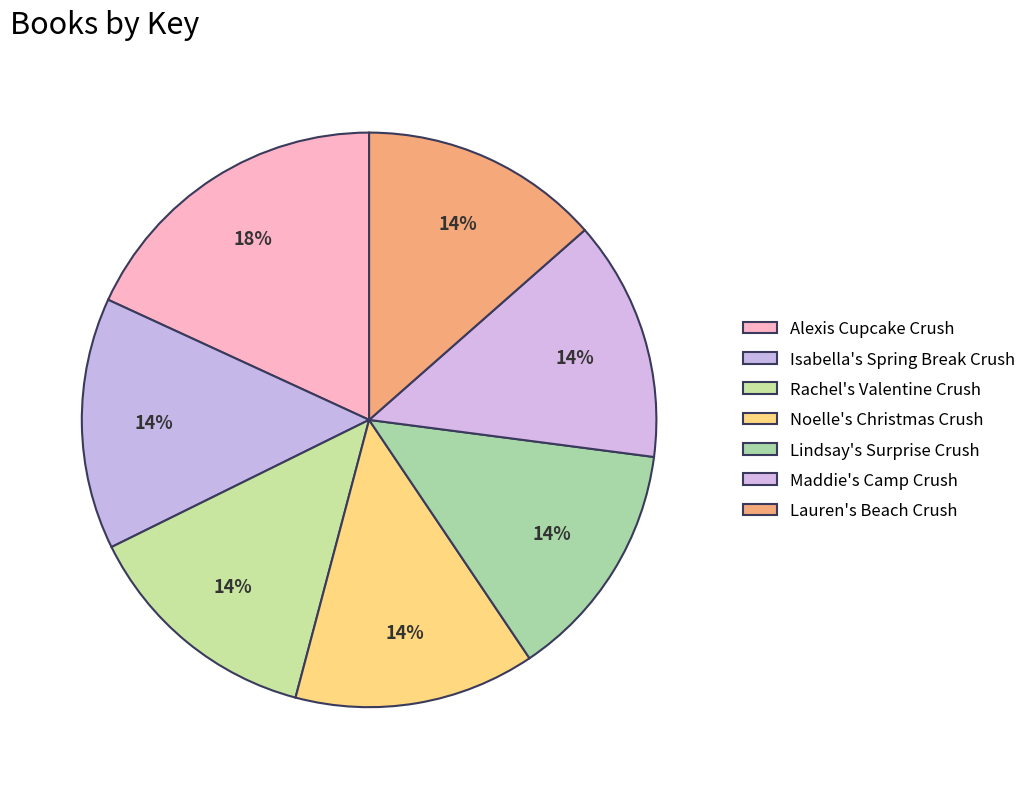

Which slice is the largest?

Alexis Cupcake Crush